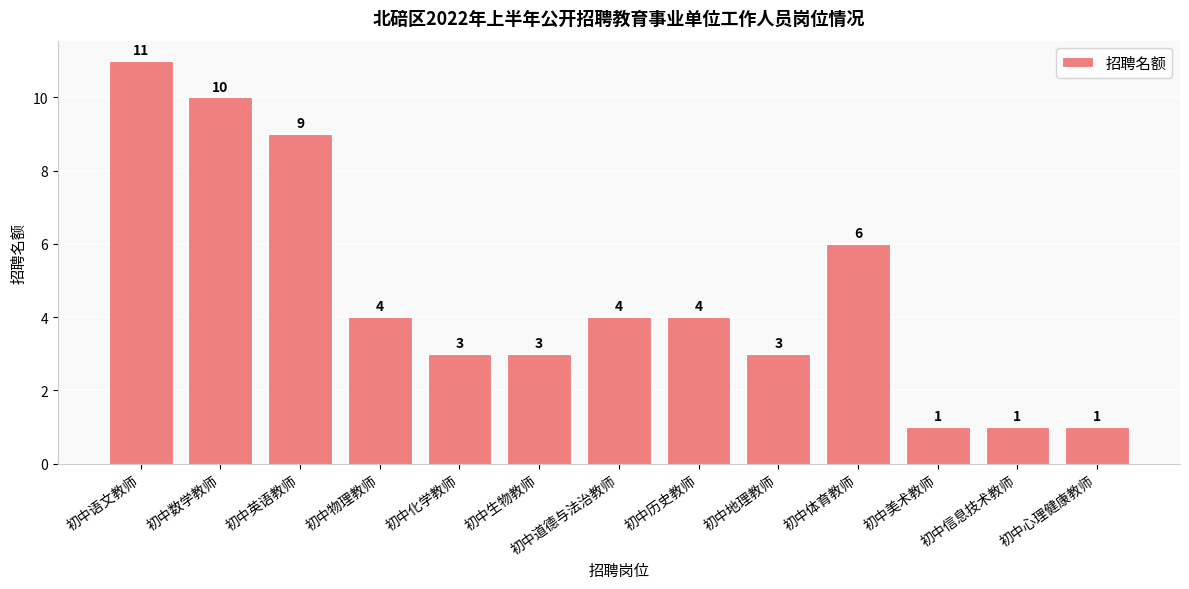

The value at 初中历史教师 is 4. True or false?

True